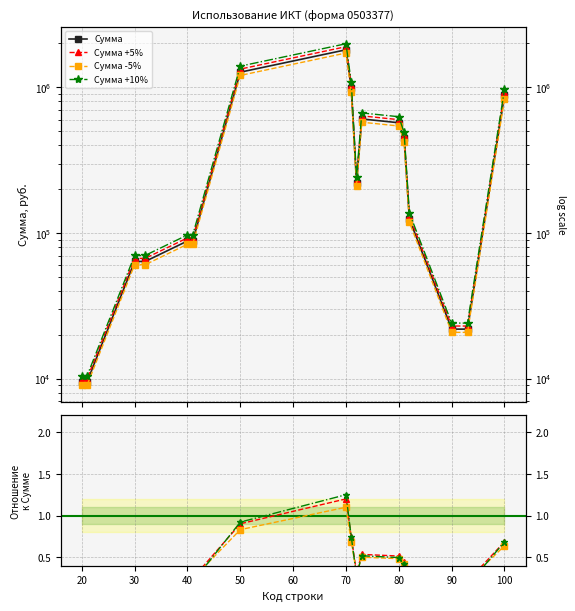

Rank the categories by value from lowest to highest.

20, 21, 90, 93, 30, 32, 40, 41, 82, 72, 81, 80, 73, 100, 71, 50, 70